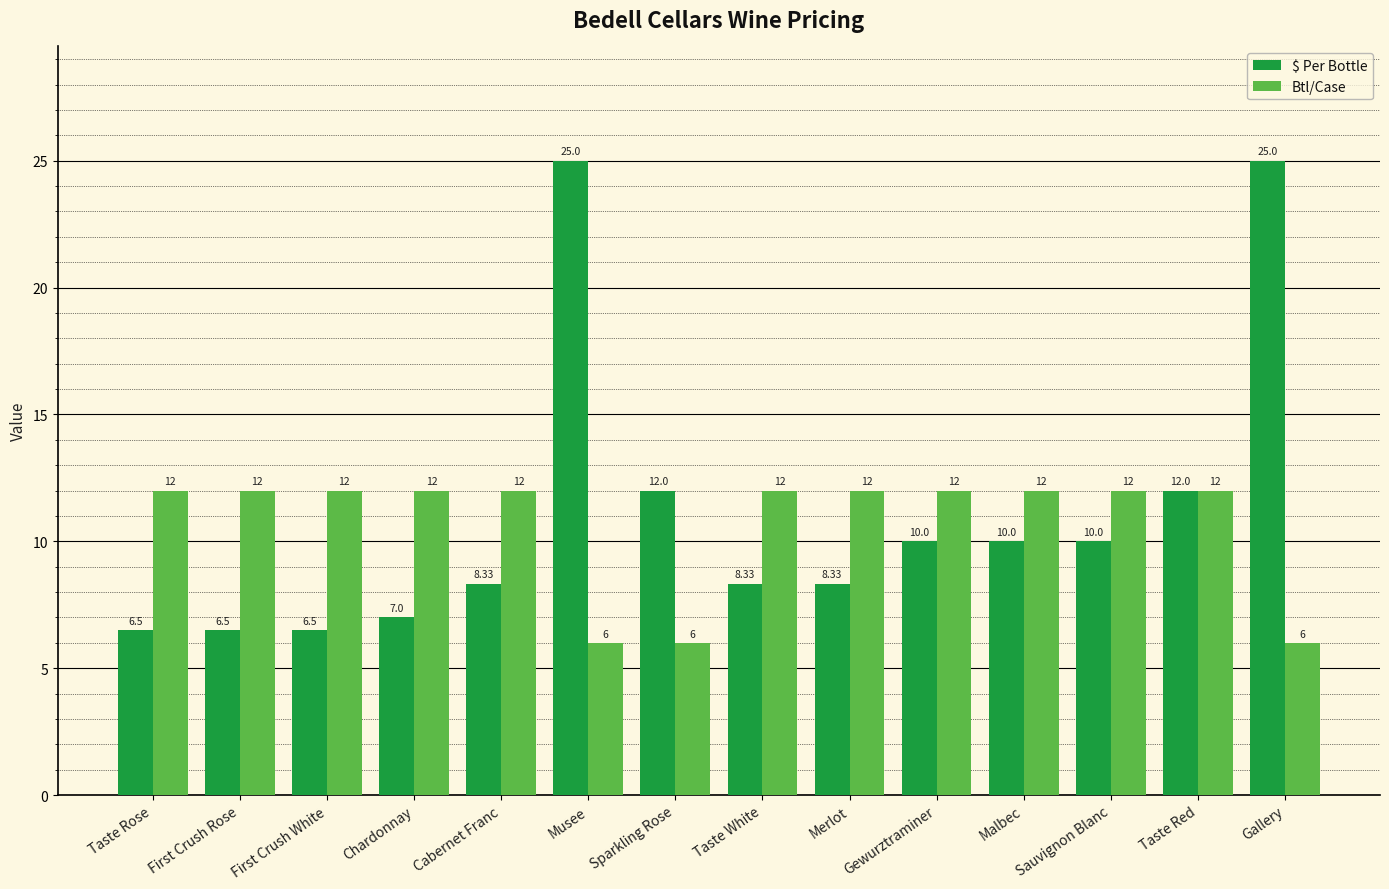

Reading right to left, transcribe all the data shown in this chart.

$ Per Bottle: 25.0	12.0	10.0	10.0	10.0	8.3	8.3	12.0	25.0	8.3	7.0	6.5	6.5	6.5
Btl/Case: 6.0	12.0	12.0	12.0	12.0	12.0	12.0	6.0	6.0	12.0	12.0	12.0	12.0	12.0